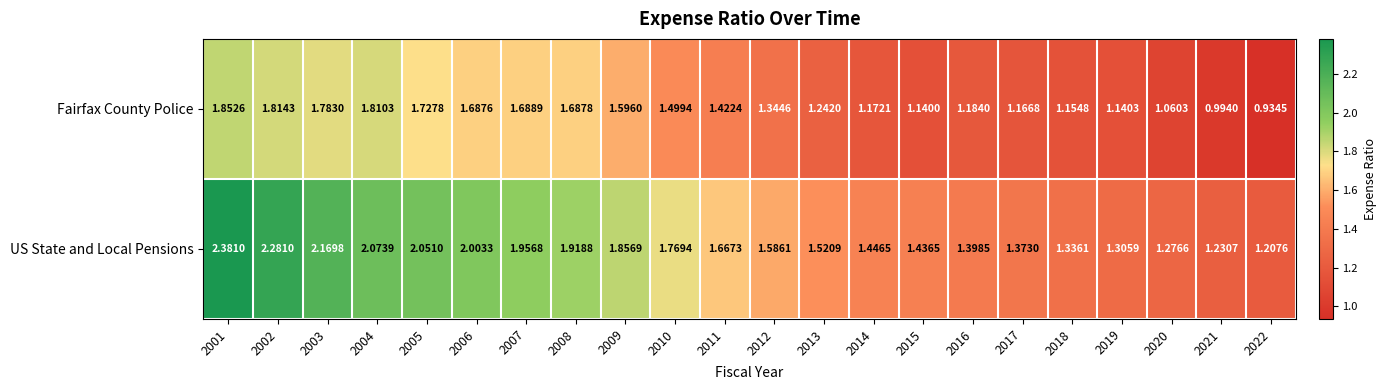

Between 2007 and 2015, which series saw the biggest shift?

Fairfax County Police